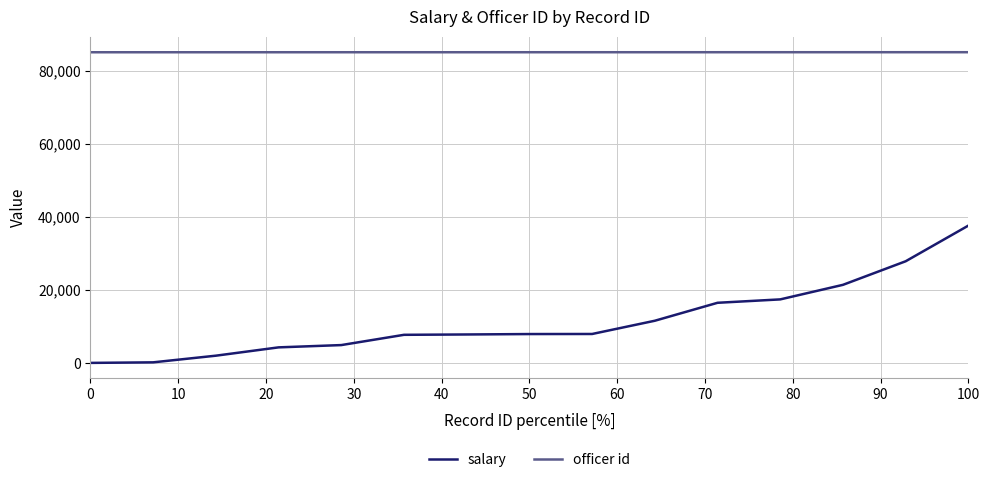

What is the maximum value for officer id?

85150